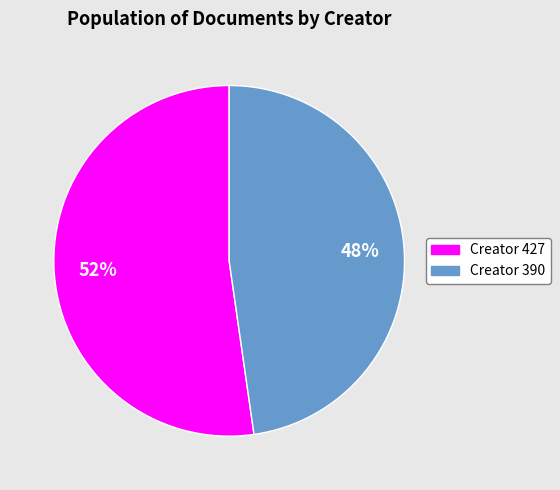

Count the number of slices in the pie.

2